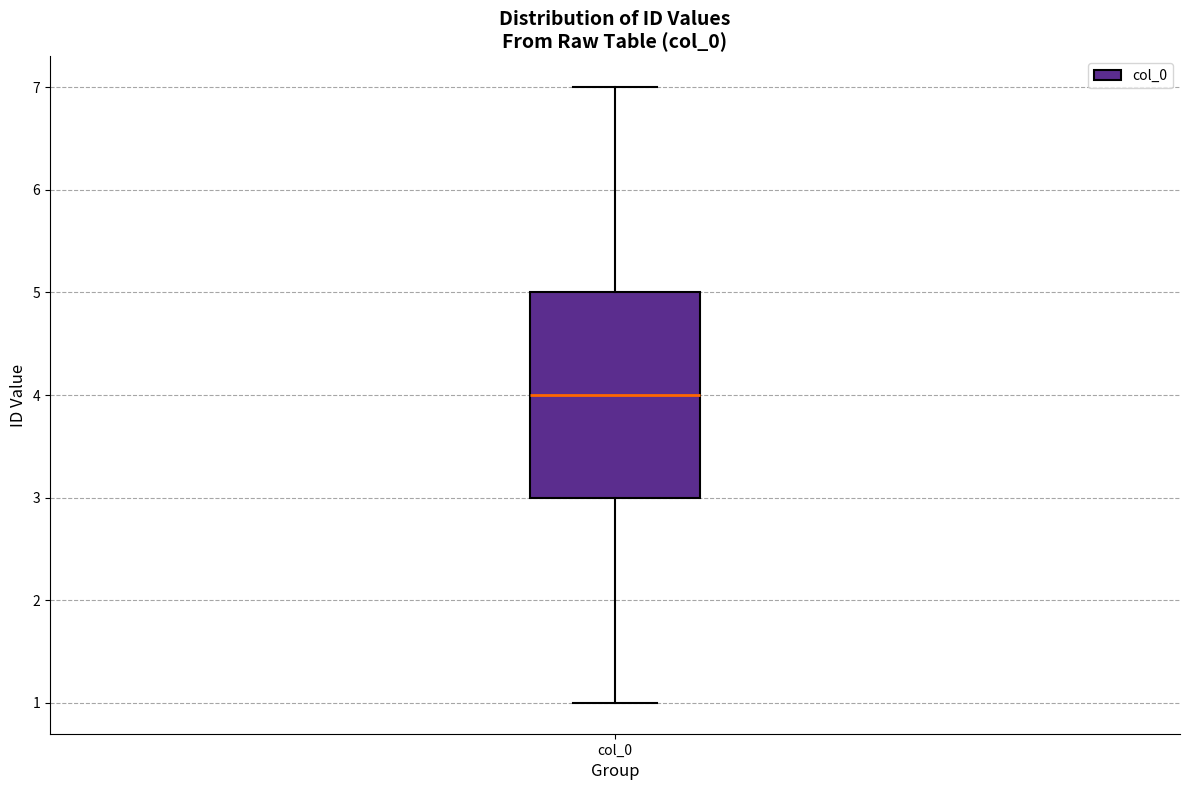

Read this box plot against the y-axis: the position of the median line, the range covered by the box, and the ends of both whiskers. The values are not printed on the chart, so give them approximately, as read against the axis.

median 4, box 3 to 5, whiskers 1 to 7